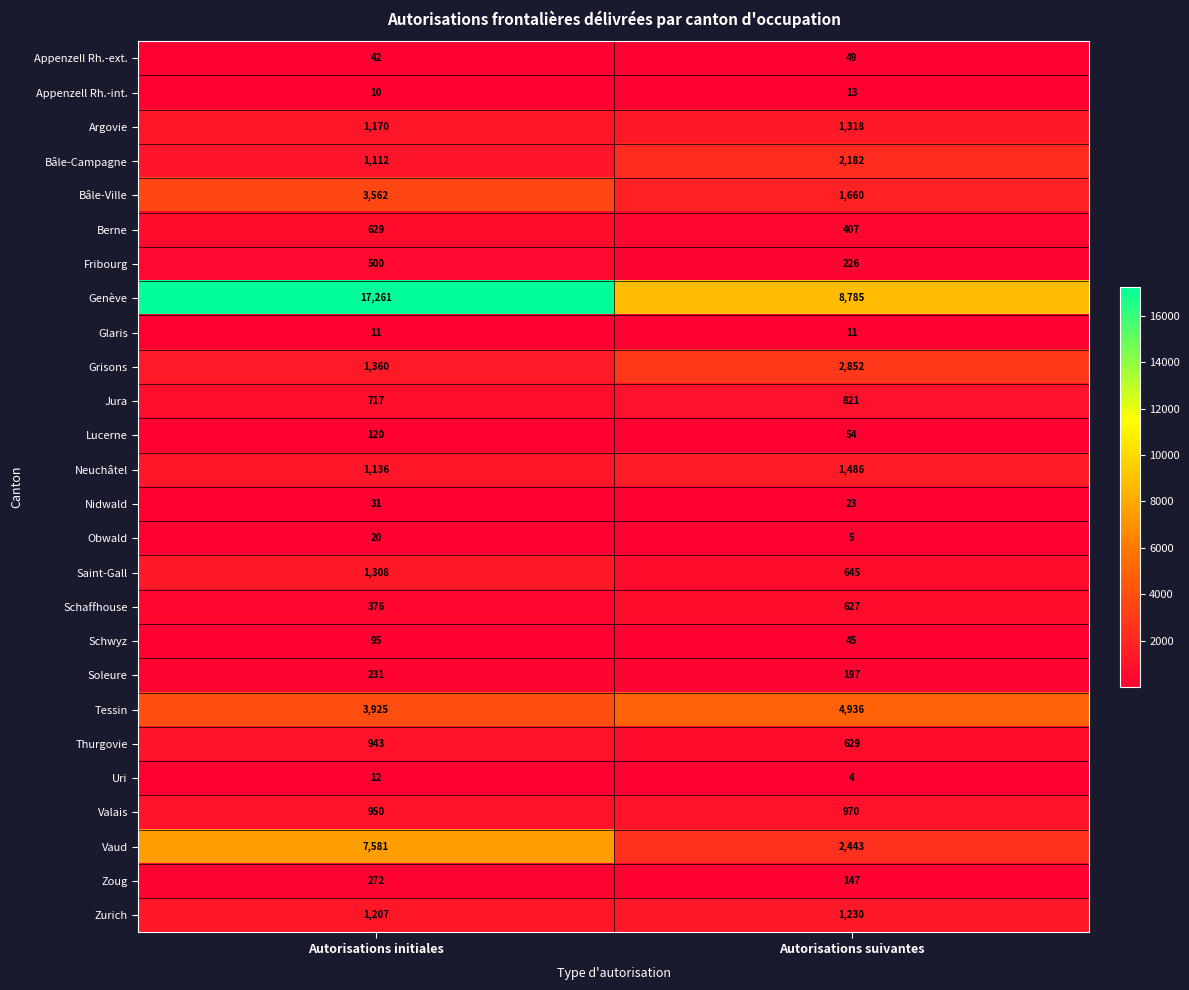

How many categories are shown in the chart?

2